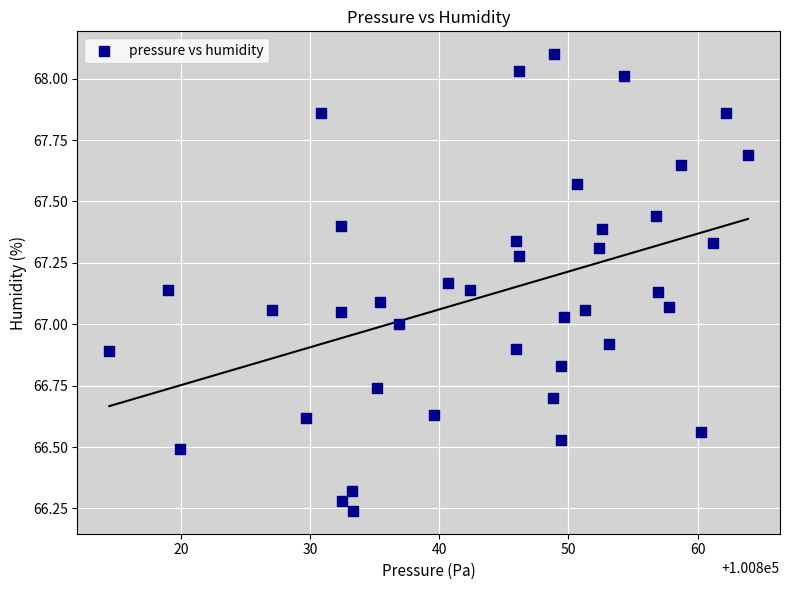

What is the range of Y values (max minus min)?

1.9